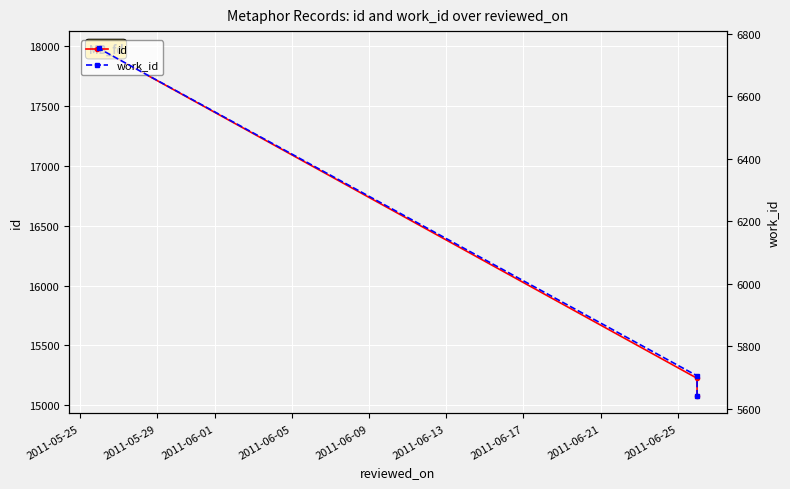

What is the minimum value for work_id?

5640